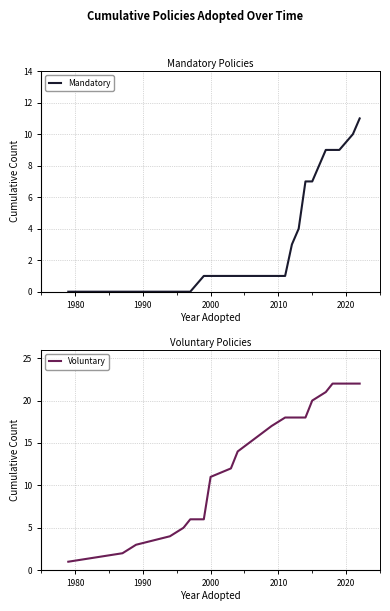

Rank the series by their average value, from highest to lowest.

Voluntary, Mandatory